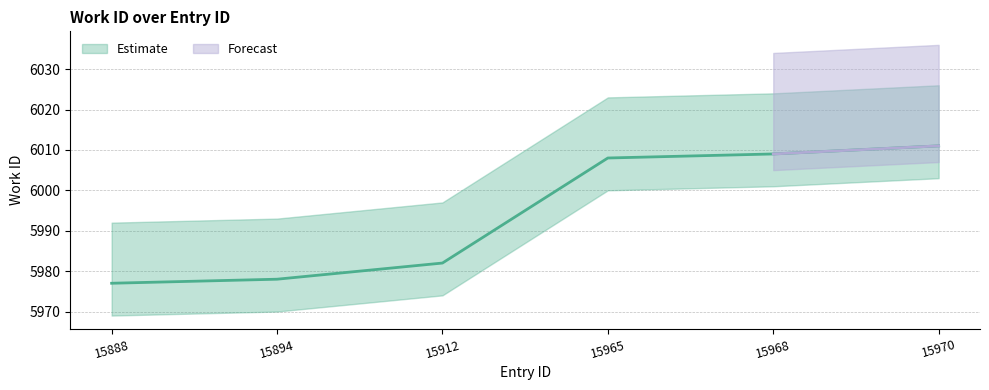

What is the value of the 5th point from the left?

6009